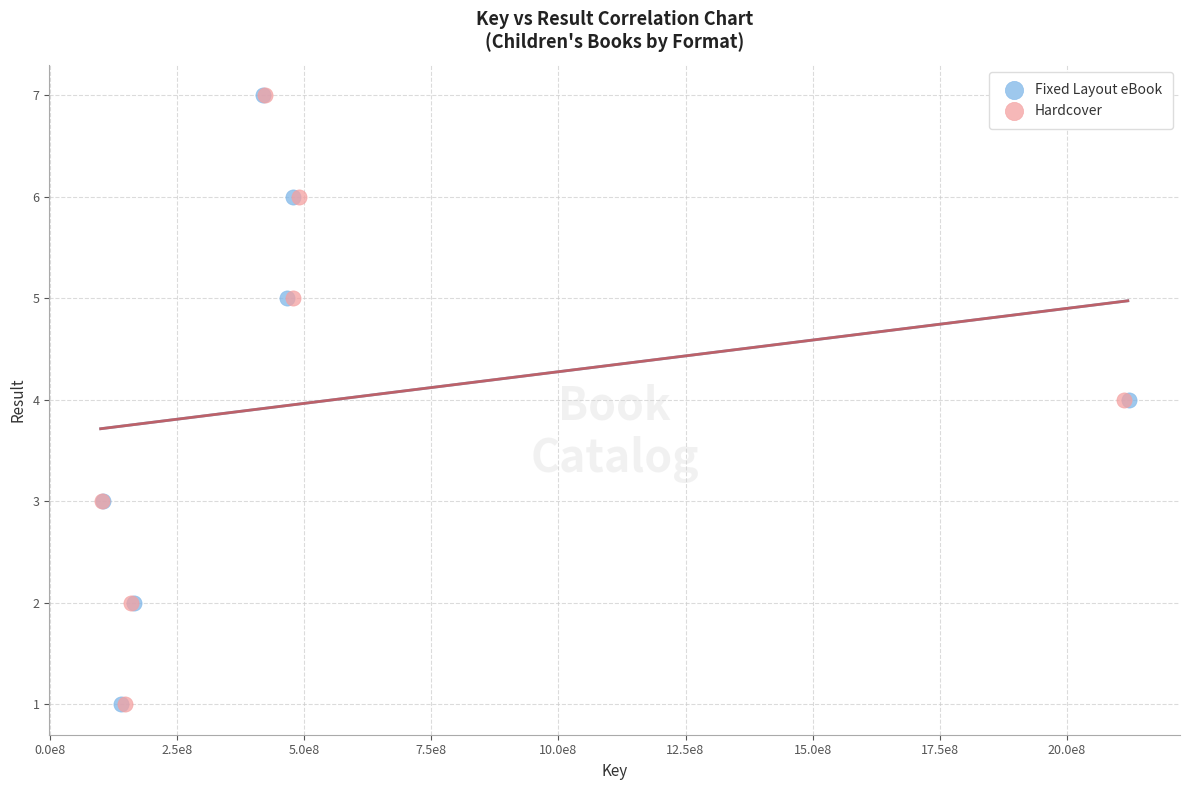

What are all the series names shown in the legend?

Fixed Layout eBook, Hardcover